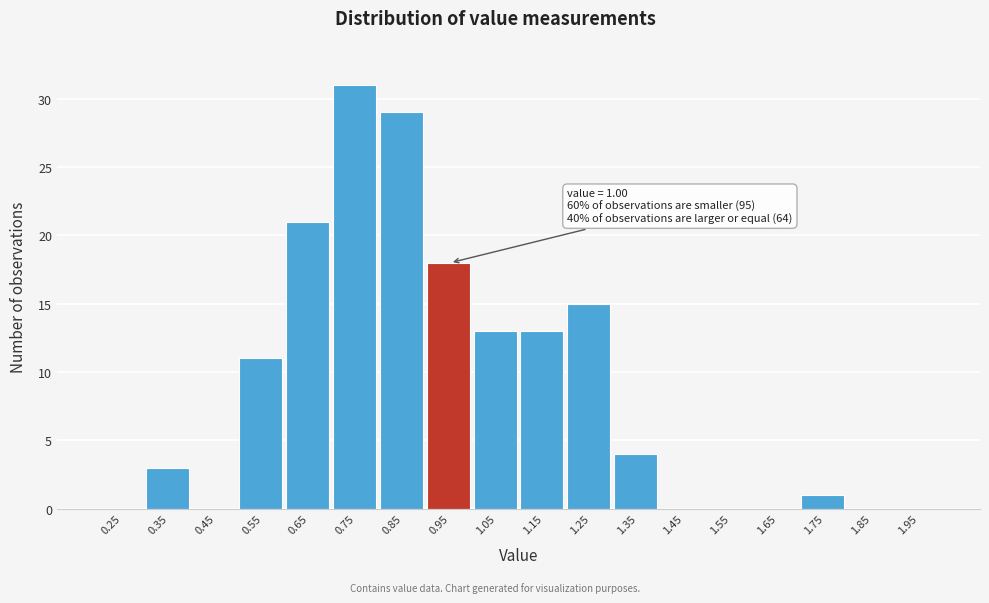

Reading right to left, list all the values displayed in this chart.

1.95=0	1.85=0	1.75=1	1.65=0	1.55=0	1.45=0	1.35=4	1.25=15	1.15=13	1.05=13	0.95=18	0.85=29	0.75=31	0.65=21	0.55=11	0.45=0	0.35=3	0.25=0